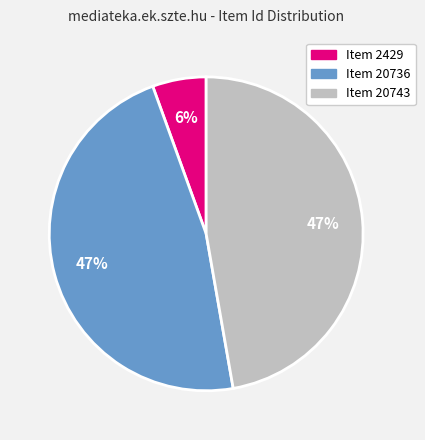

Between Item 2429 and Item 20743, which is larger?

Item 20743